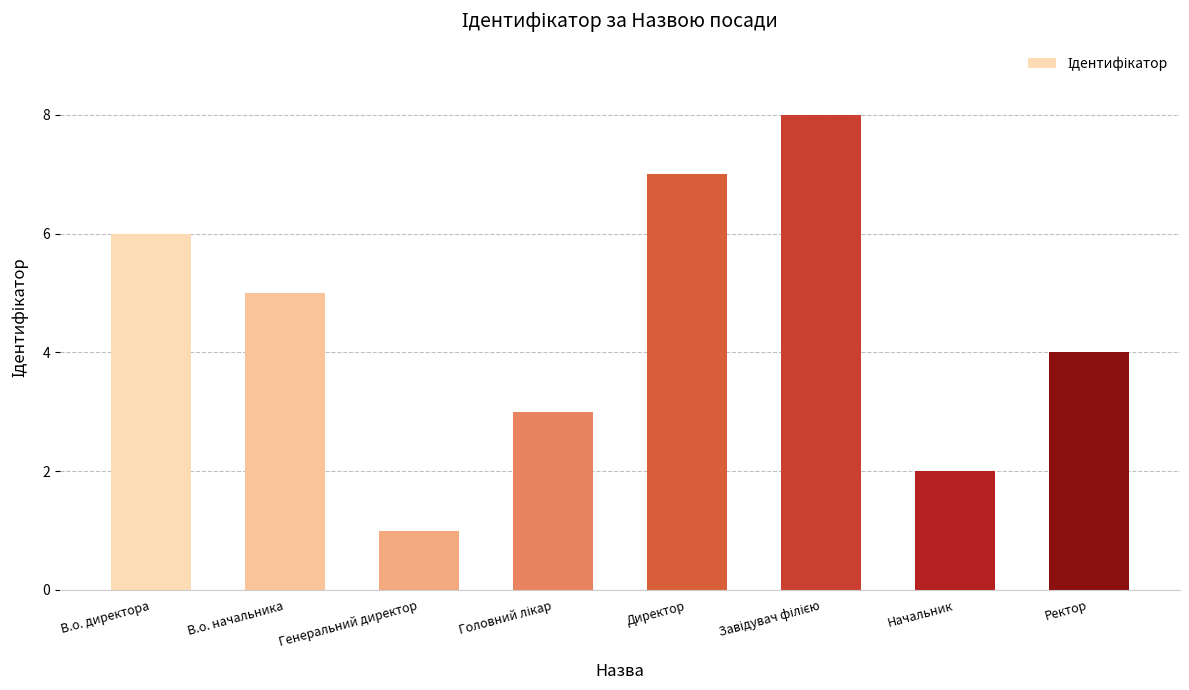

Approximately how many times larger is the value at В.о. директора compared to Начальник?

3.0